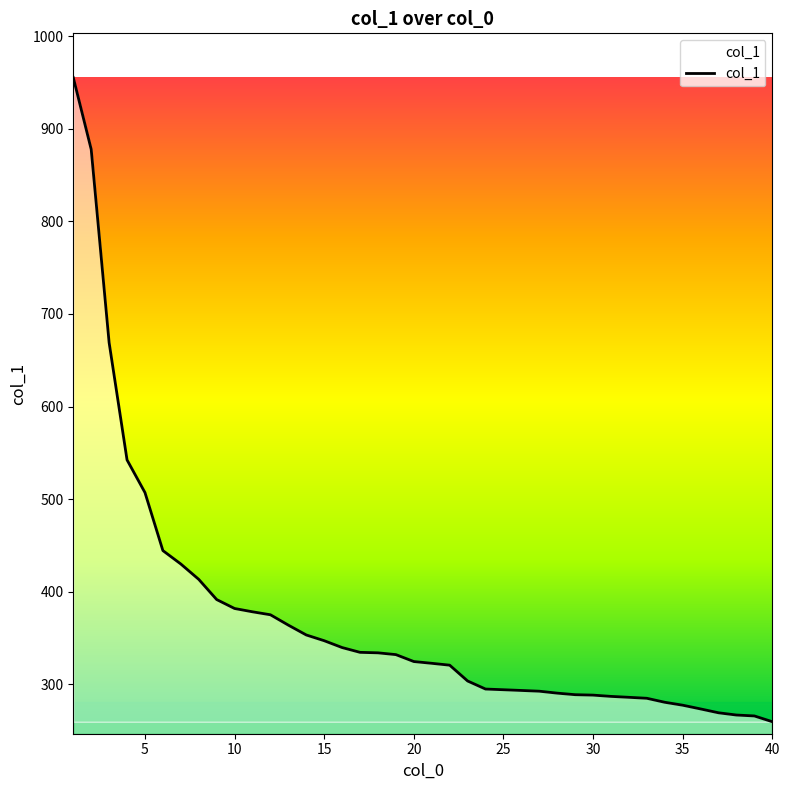

How many values are below 324?

20